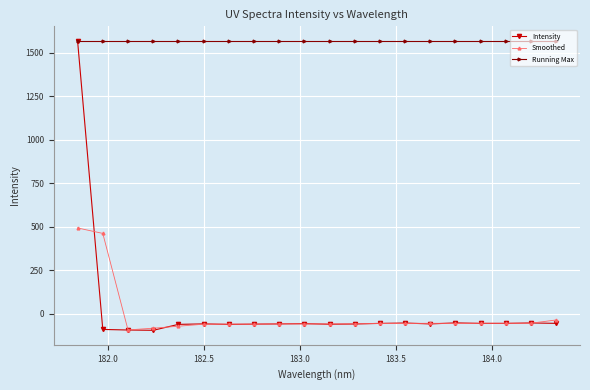

In Intensity, how many points are lower than both neighbors (excluding endpoints)?

5